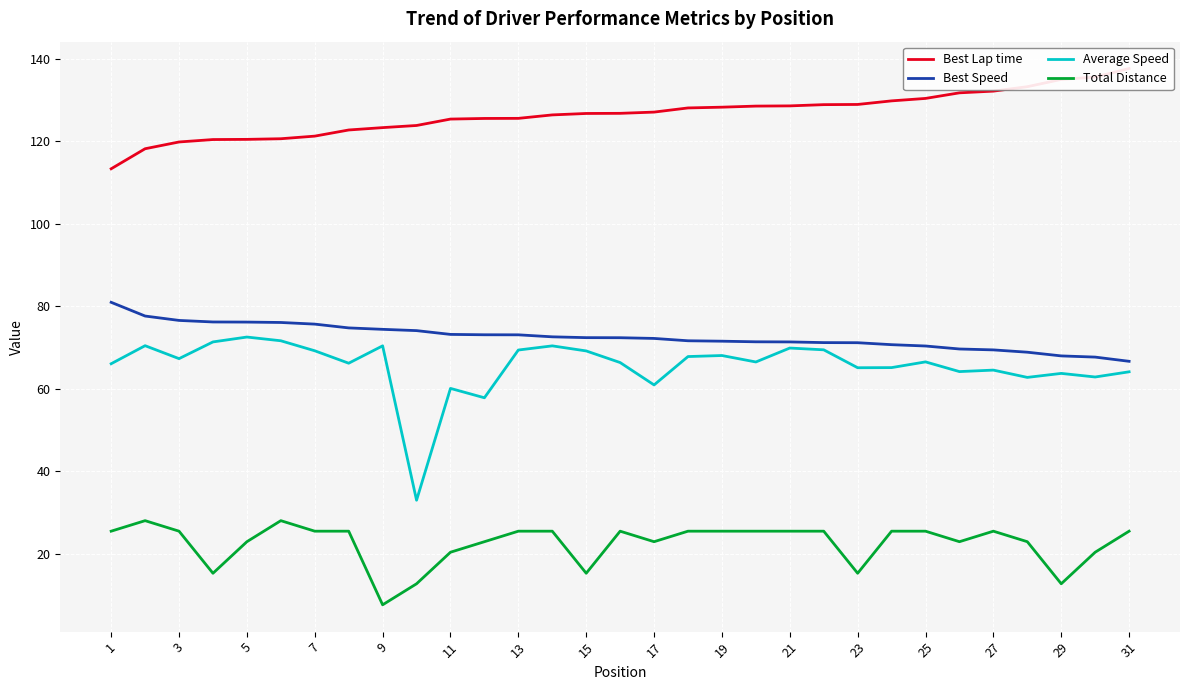

What is the value of the Average Speed point at the 31st from the left?

64.1